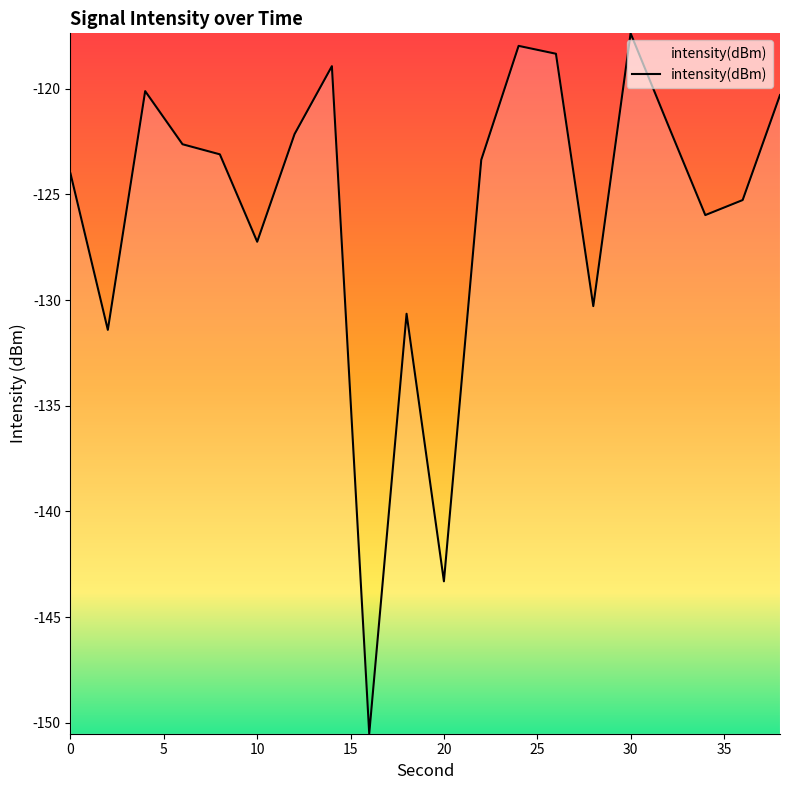

How many categories are shown in the chart?

20